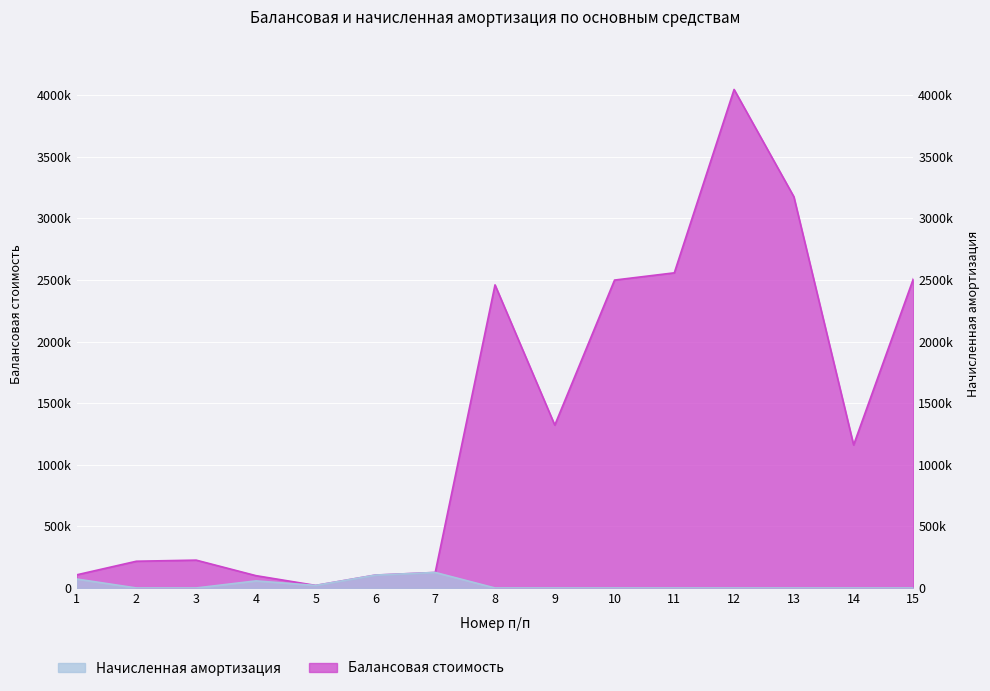

What is the sum of the Балансовая стоимость values at 8 and 7?

2585396.9